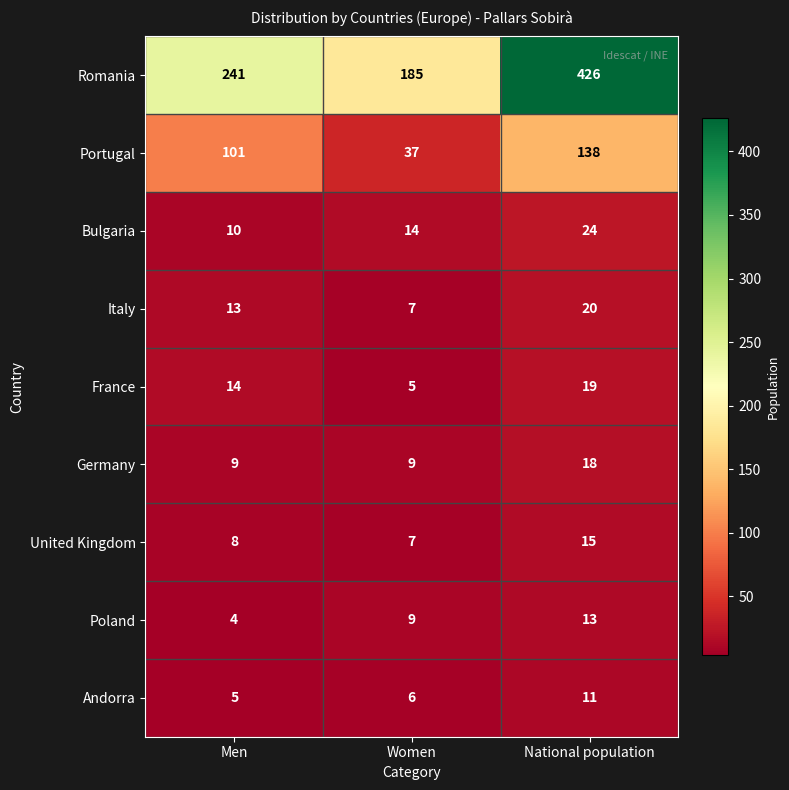

What is the total value across all series at National population?

684